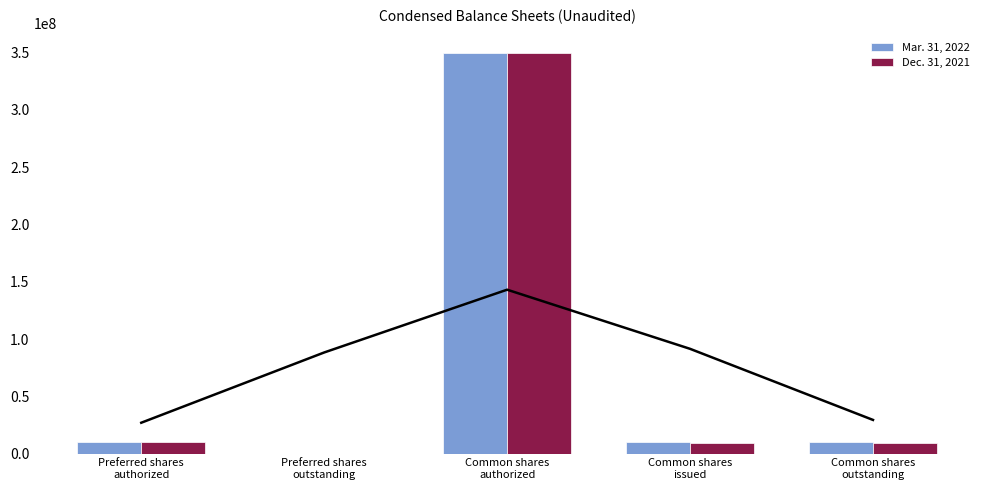

At Preferred shares
authorized, list the series in order from smallest to largest.

Mar. 31, 2022, Dec. 31, 2021